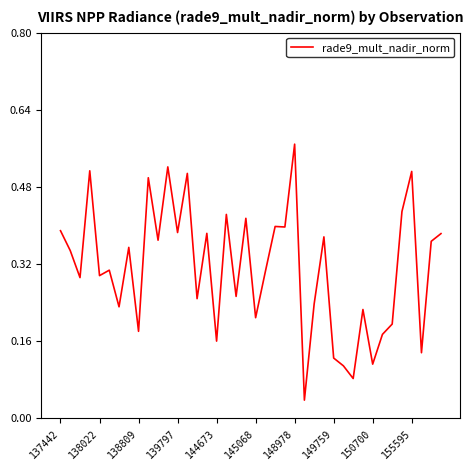

At which category does the chart reach its peak across all series?

148978